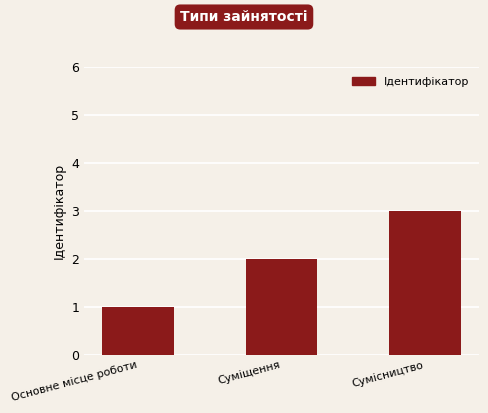

Reading right to left, extract all data points from this chart.

3	2	1